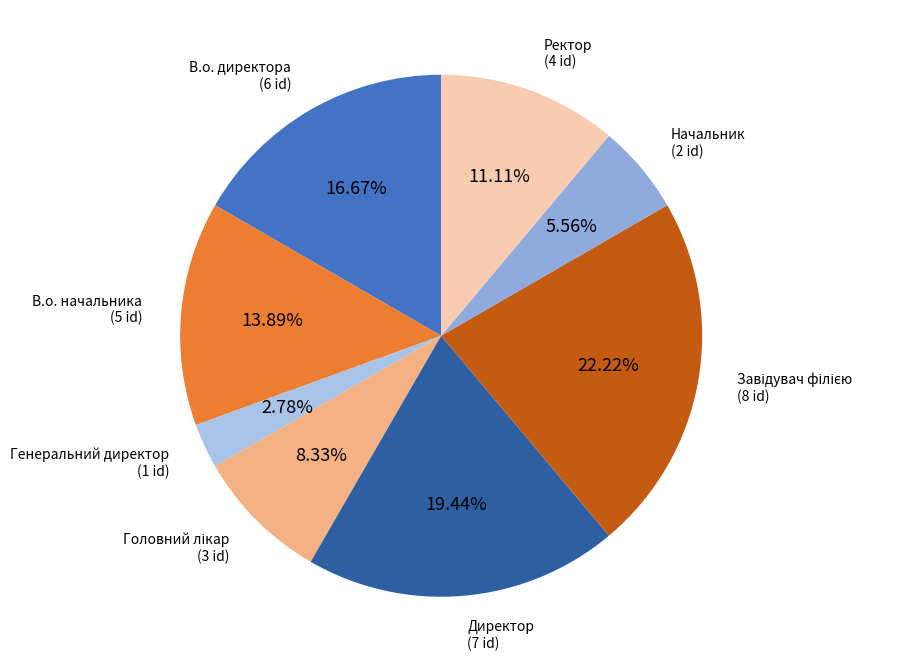

Which slice is the smallest?

Генеральний директор